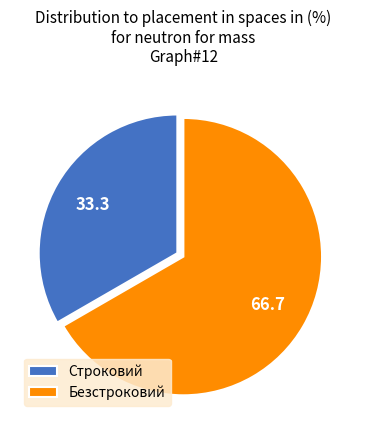

Which has a higher value, Безстроковий or Строковий?

Безстроковий